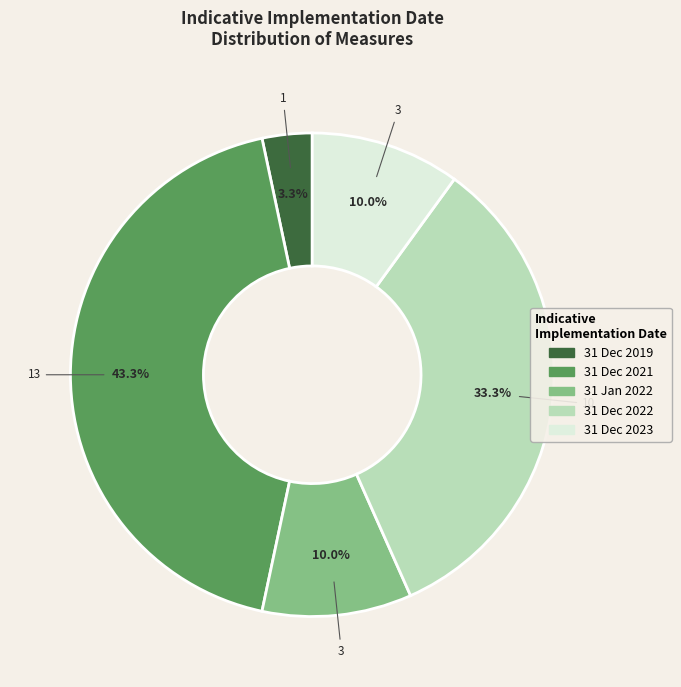

Does any single category account for the majority?

No